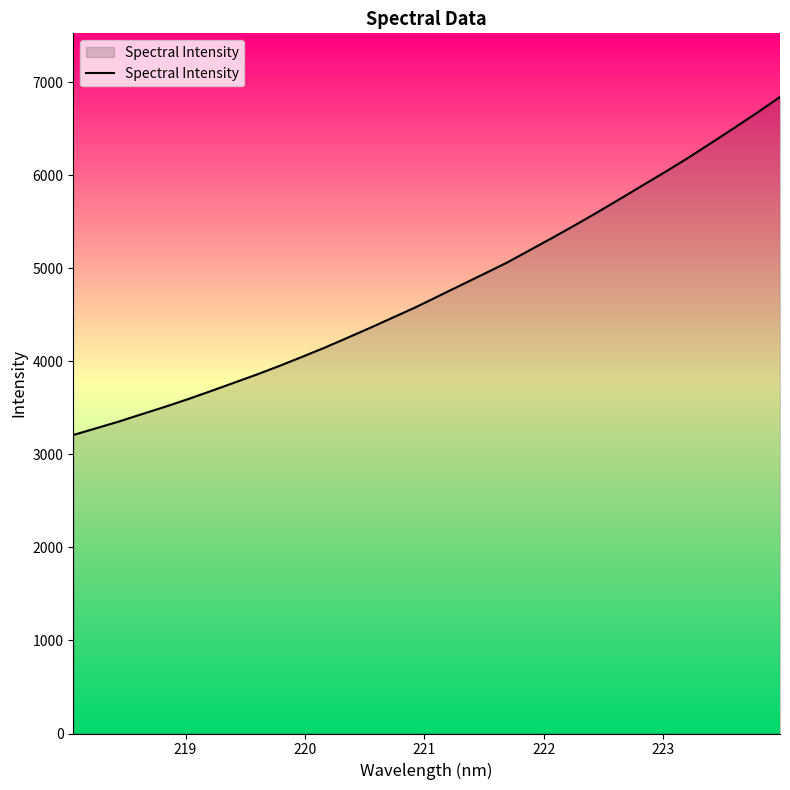

What is the smallest value displayed?

3207.5